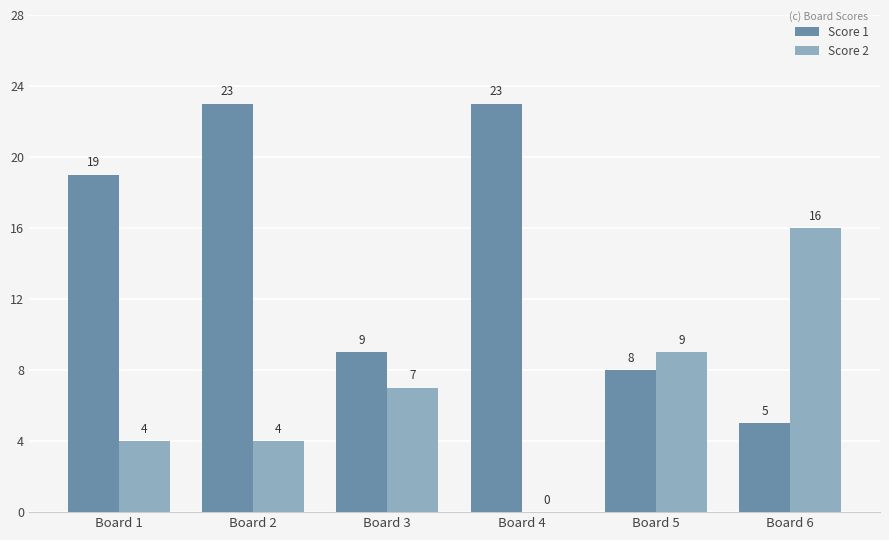

At which category is the sum across all series the highest?

Board 2